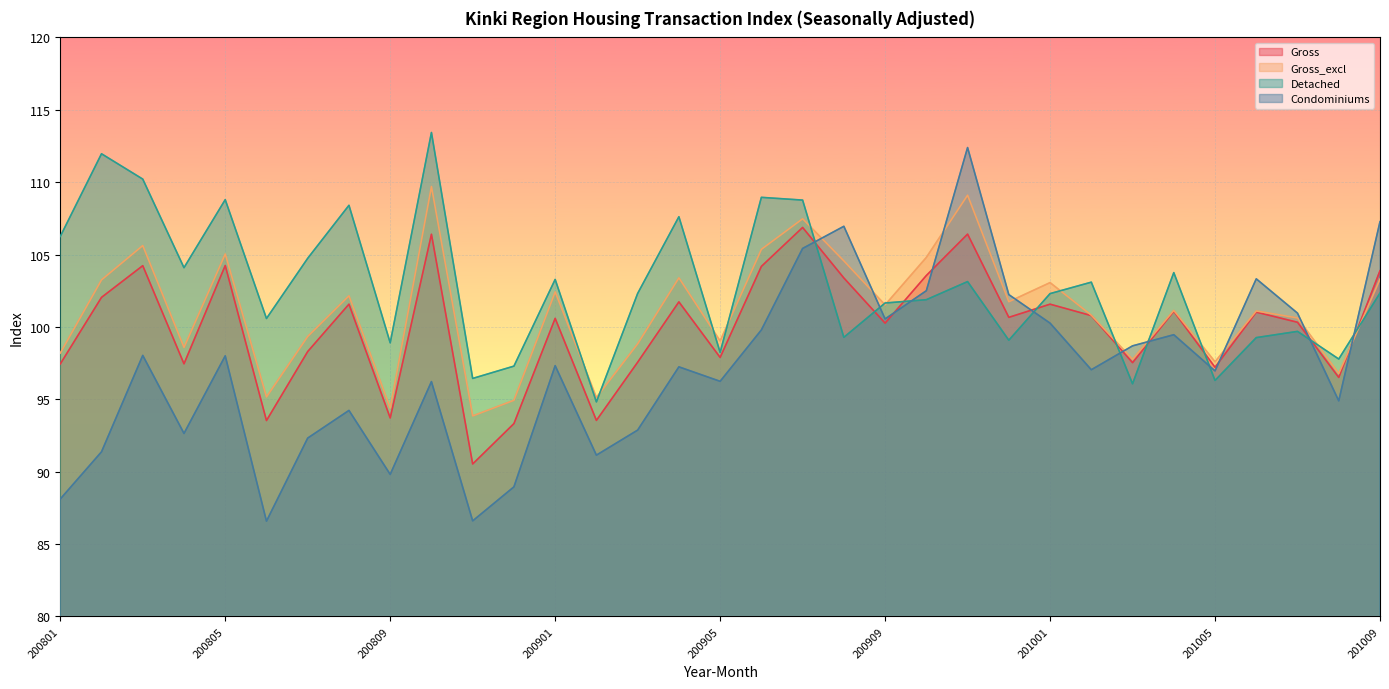

How many interior local valleys does the Gross series have?

11